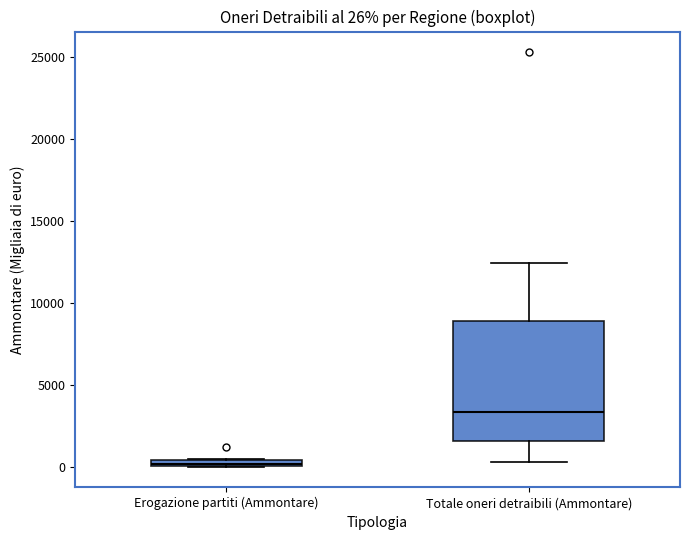

Which box's median line is the highest?

Totale oneri detraibili (Ammontare)